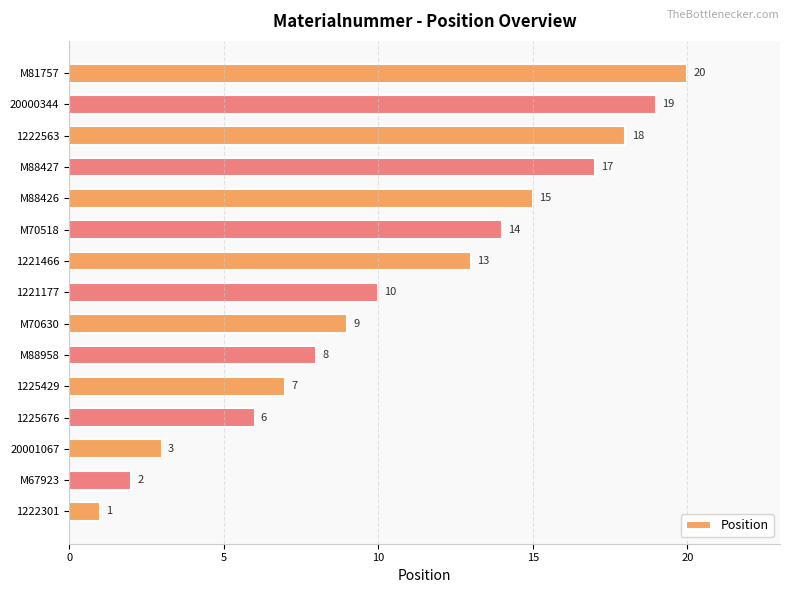

The value at M67923 is 3. True or false?

False